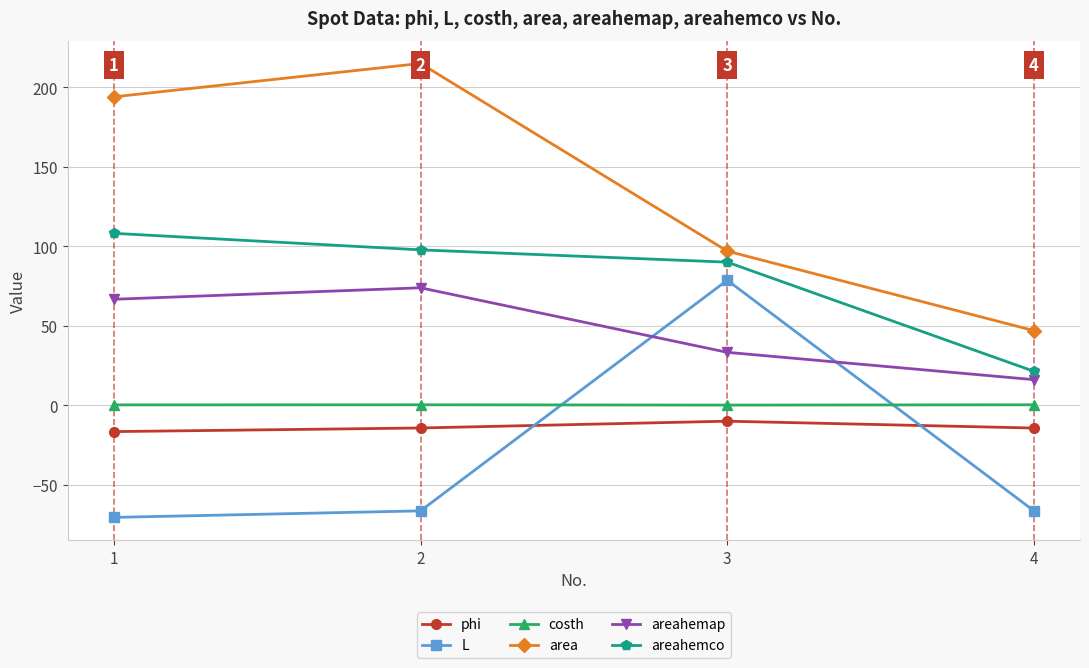

At which label does area first exceed 194?

2